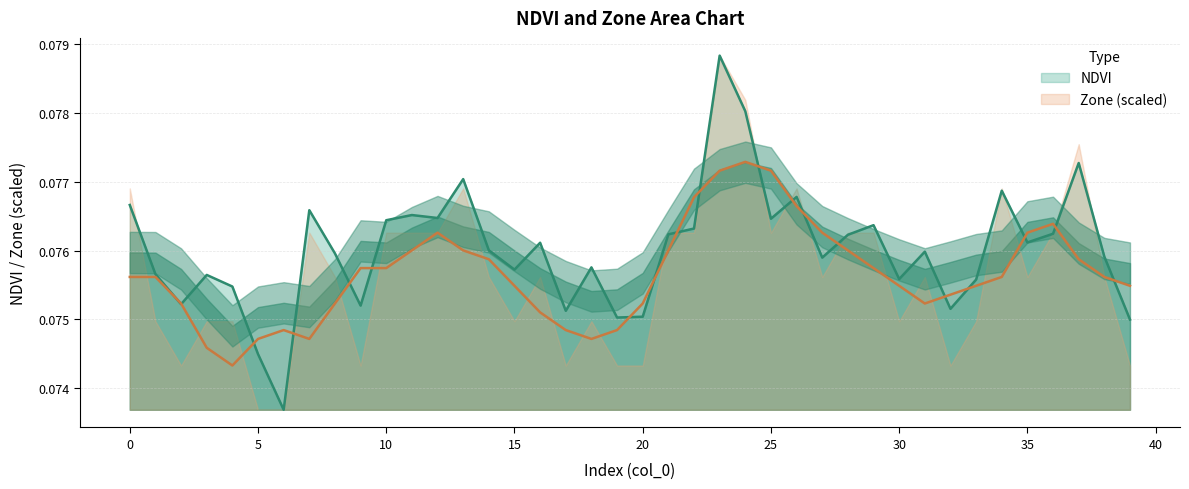

True or false: the data shows 0.1 at 10.

True